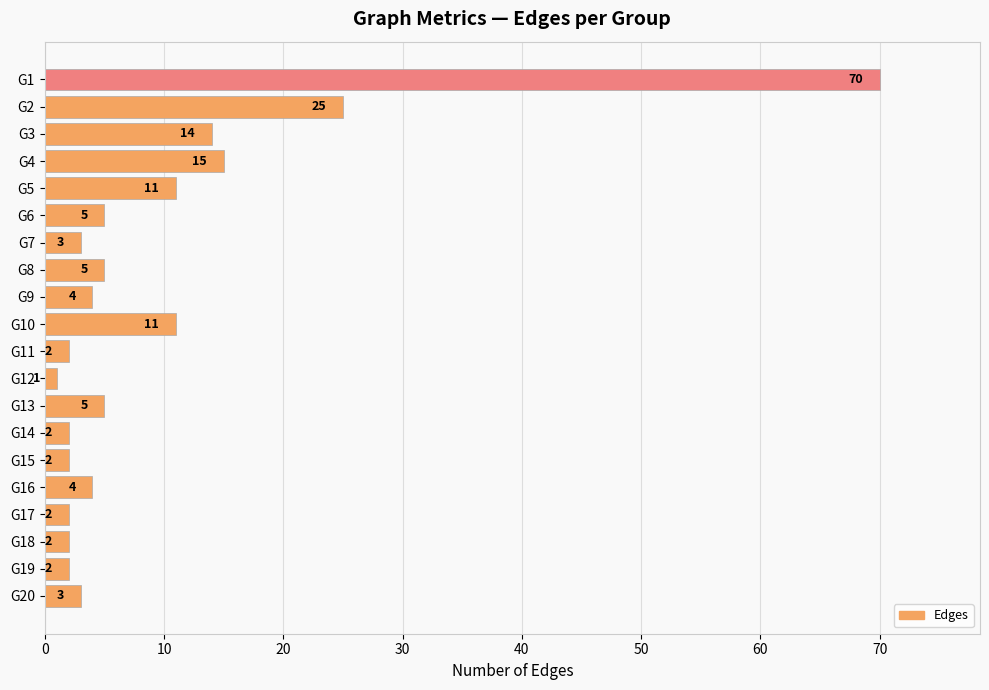

What is the value of the 5th bar from the top?

11